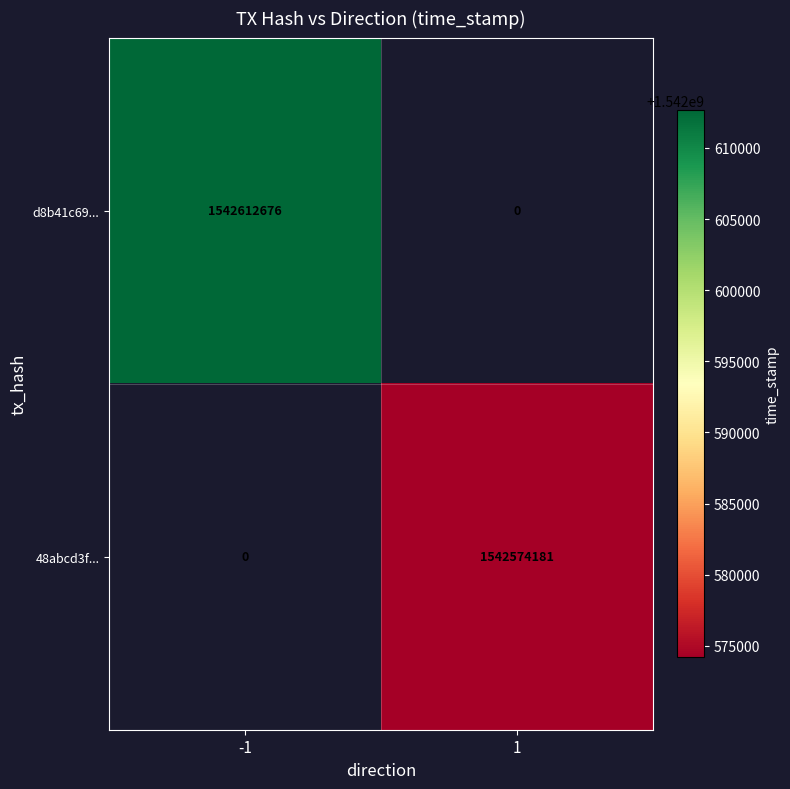

How many categories are shown in the chart?

2